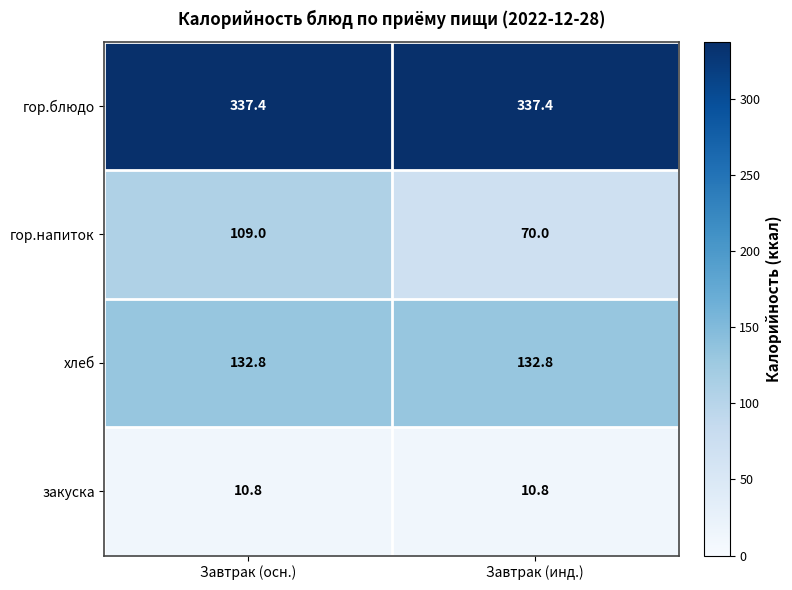

Which series has the largest total across all categories?

гор.блюдо